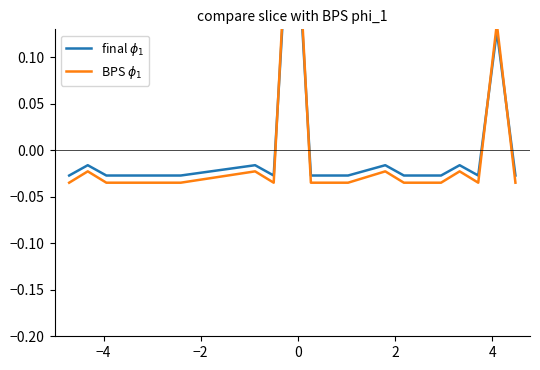

True or false: BPS $\phi_1$ has more than 2 interior local peaks.

True